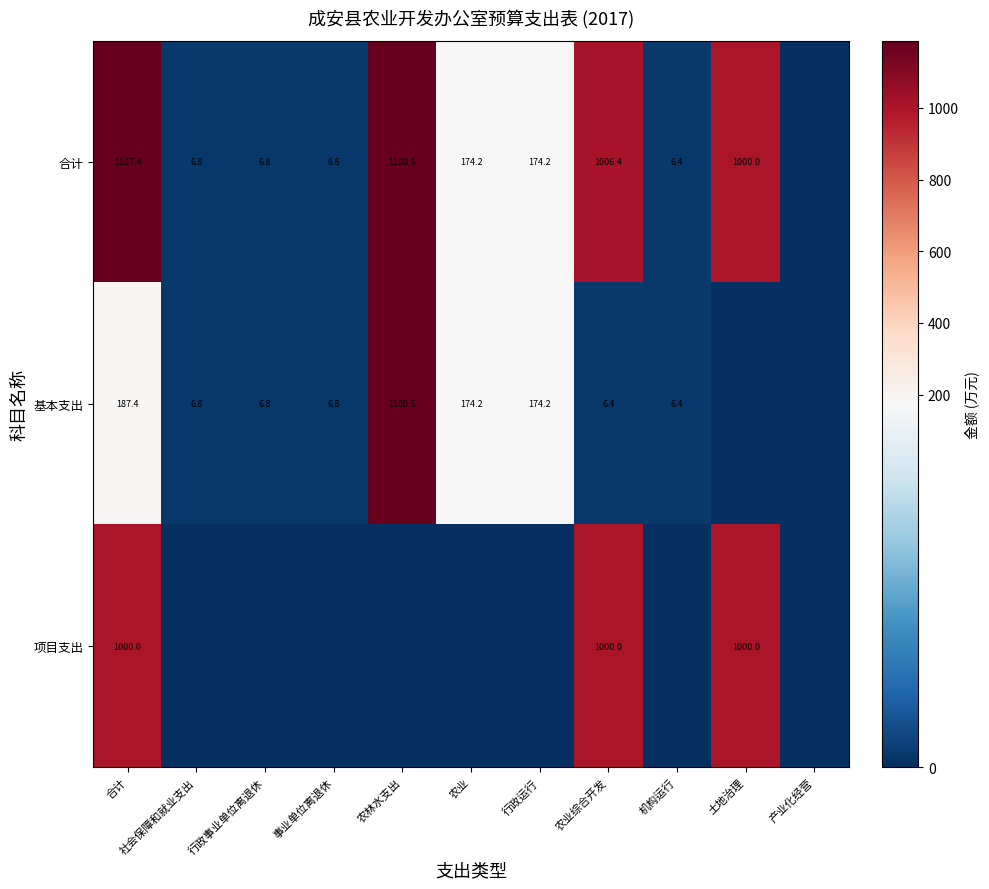

Is the value of 基本支出 at 合计 greater than the value of 合计 at 事业单位离退休?

Yes